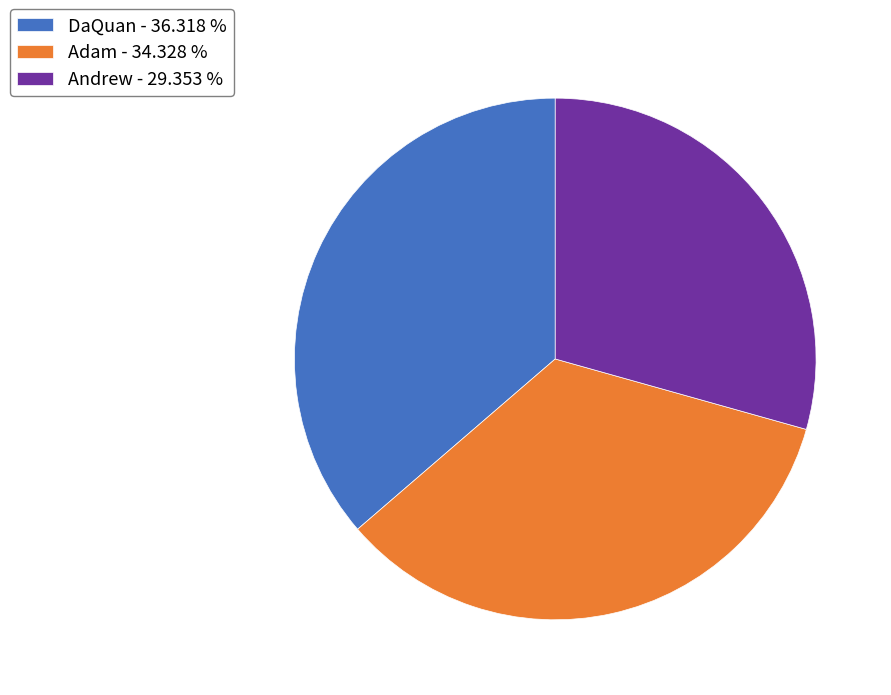

Which slice is the smallest?

Andrew